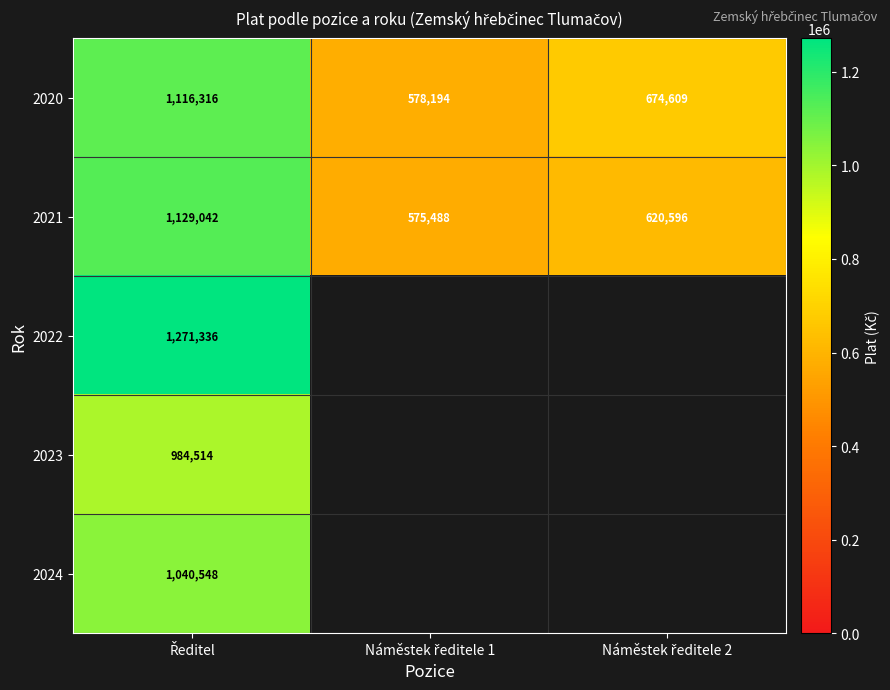

What is the lowest value of the 2022 series?

1271336.0